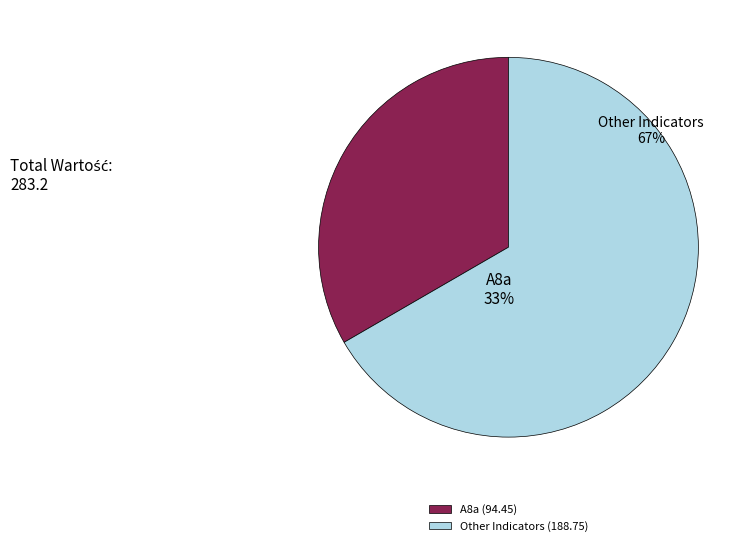

Is A8h the majority of the pie?

No